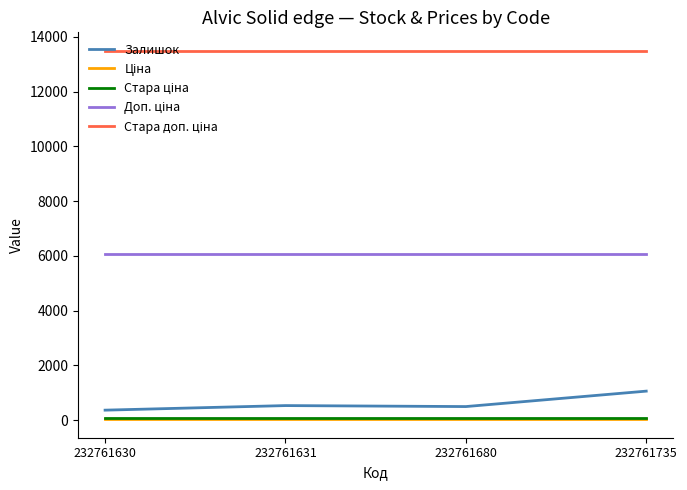

The Залишок series shows 528.0 at 232761631. True or false?

True